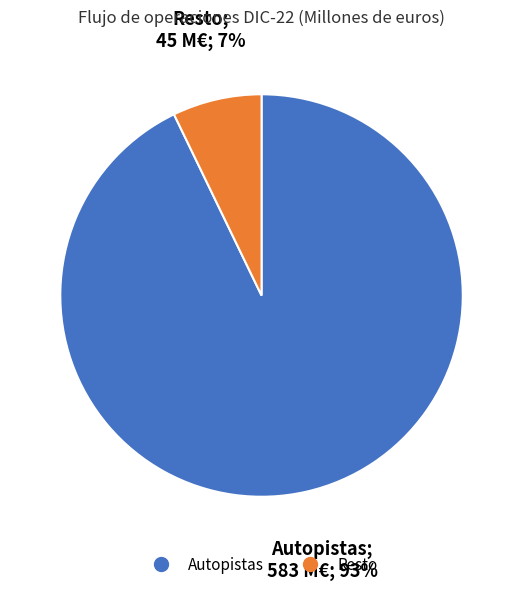

How many segments does this pie chart have?

2